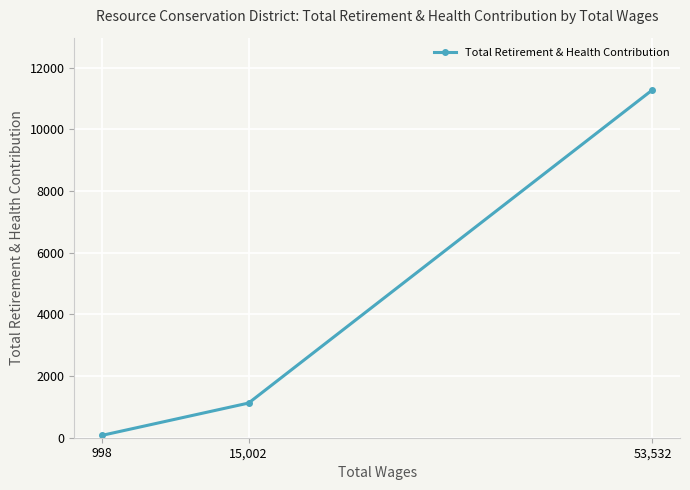

Rank the categories by value from lowest to highest.

998, 15,002, 53,532